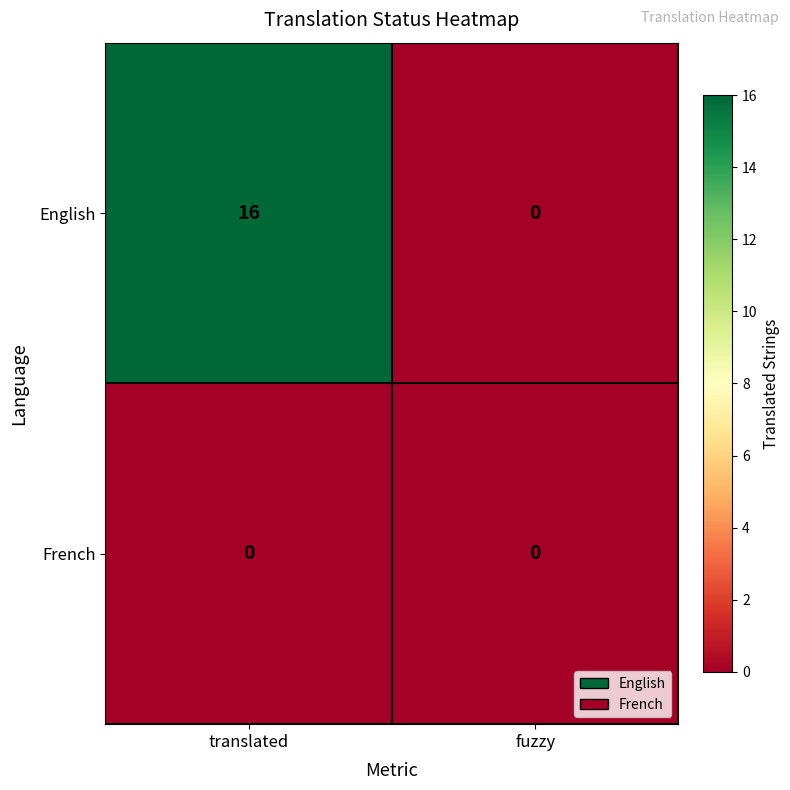

List the series in order of their peak value, highest first.

English, French